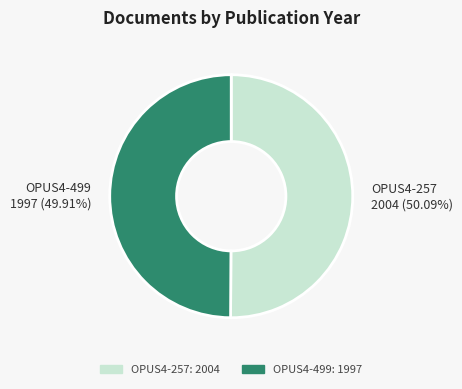

Do OPUS4-499 and OPUS4-257 together represent more than half of the pie?

Yes